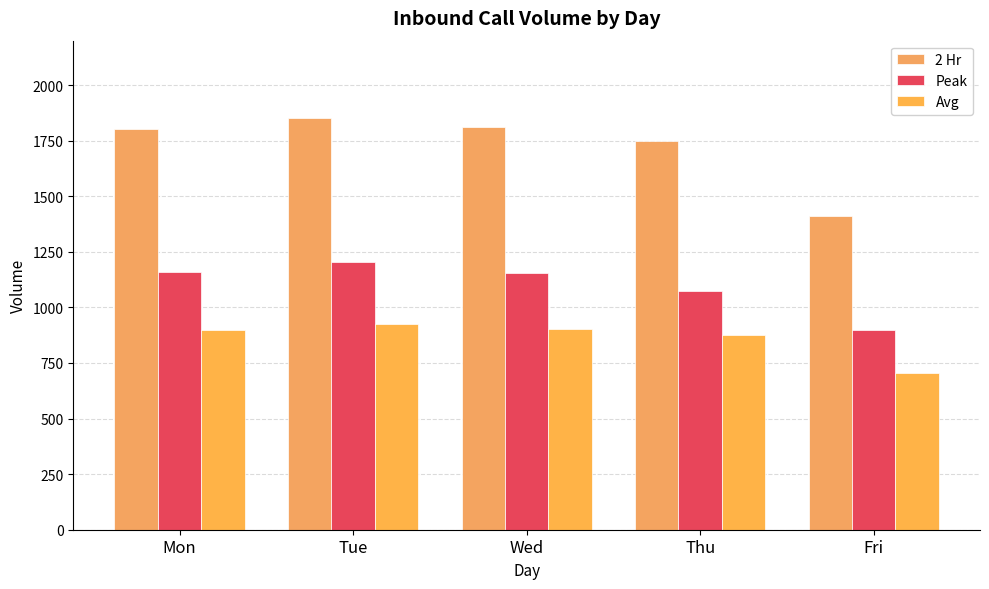

Is it true that Avg equals 1269.7 at Wed?

False